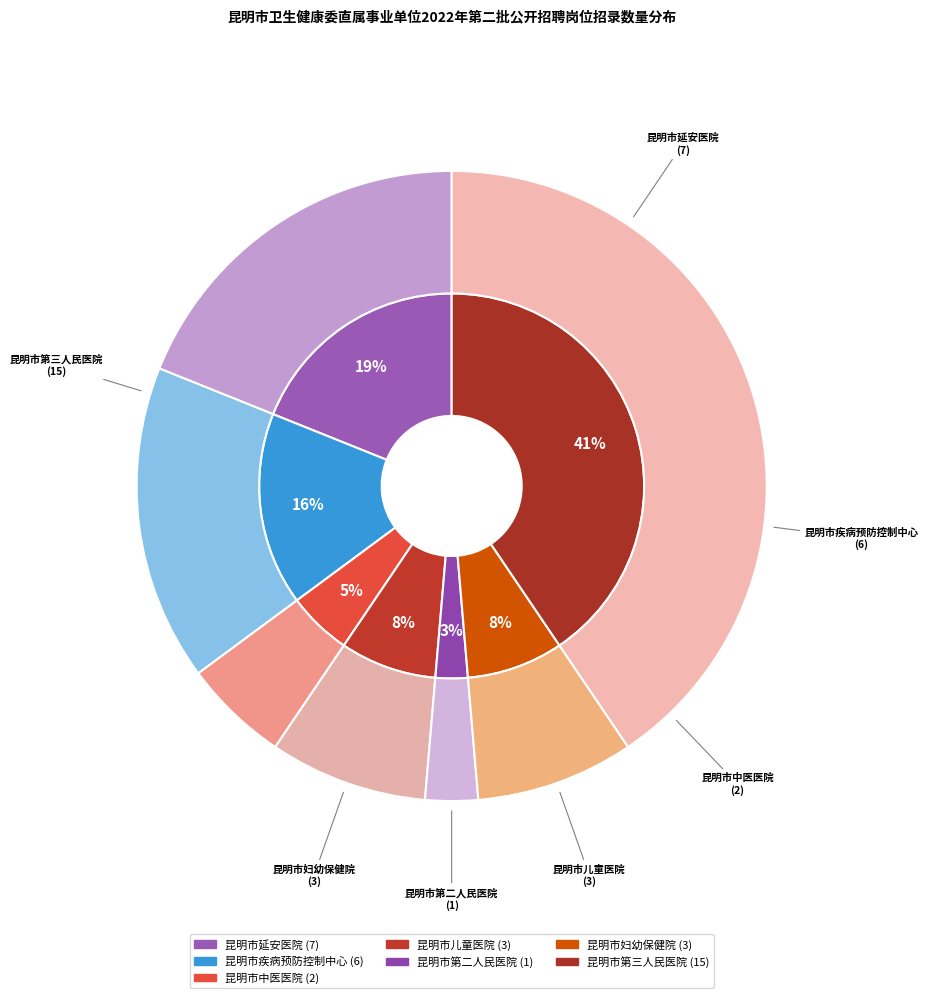

Between 昆明市疾病预防控制中心 and 昆明市第二人民医院, which is larger?

昆明市疾病预防控制中心